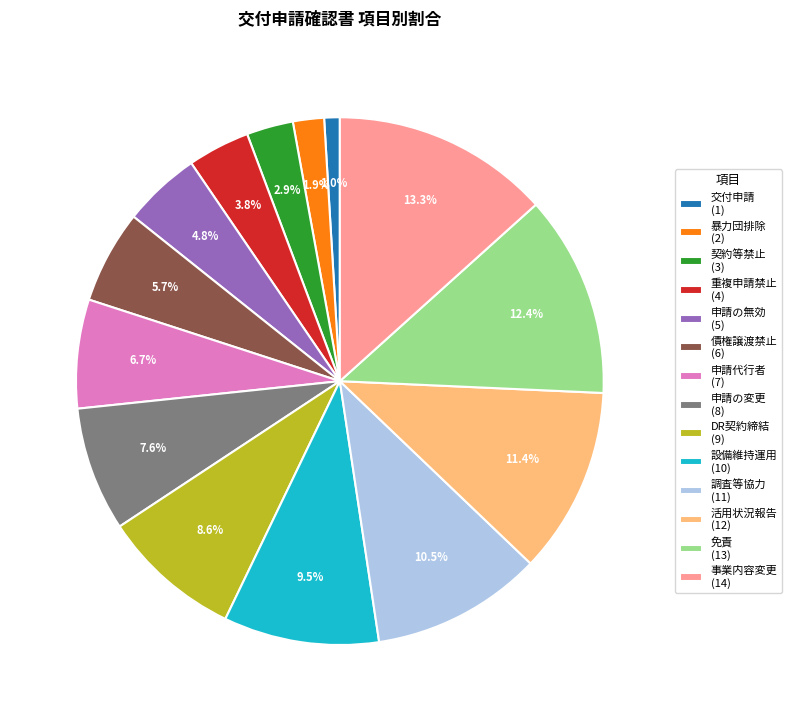

What is the largest slice in the pie chart?

事業内容変更 (14)